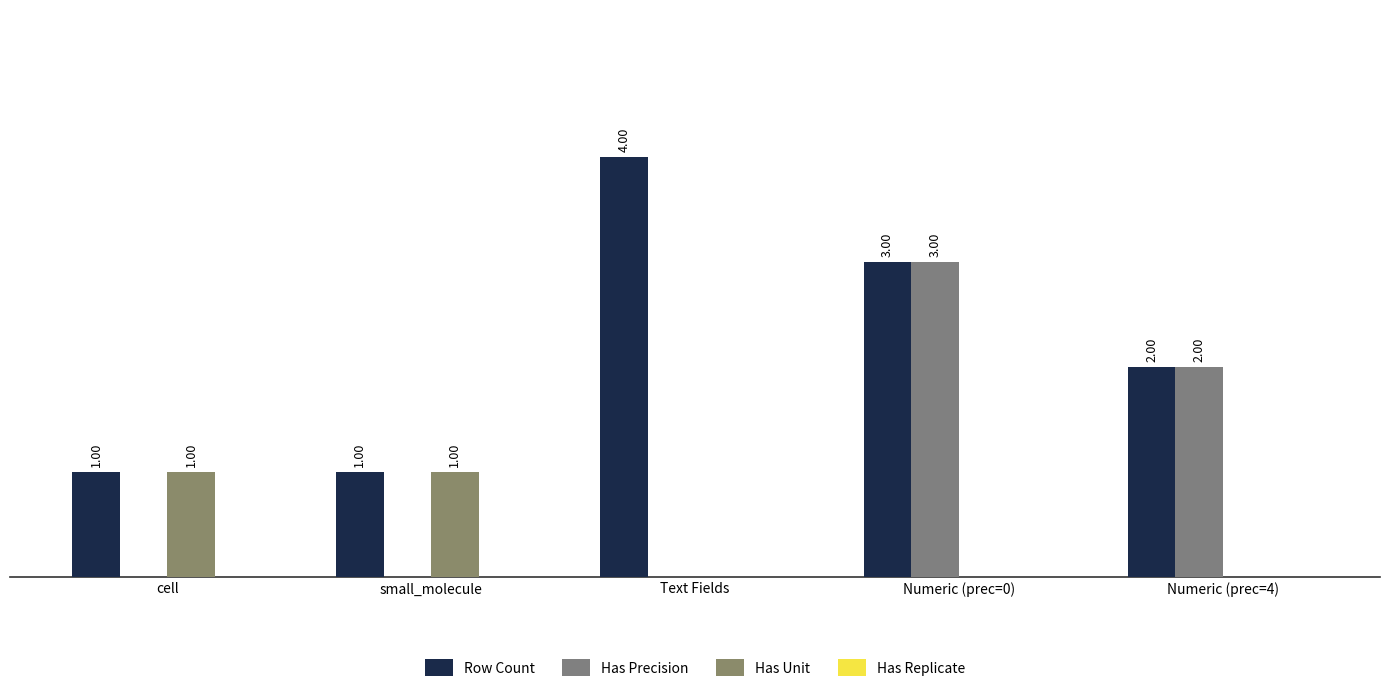

Does the chart contain stacked bars?

No